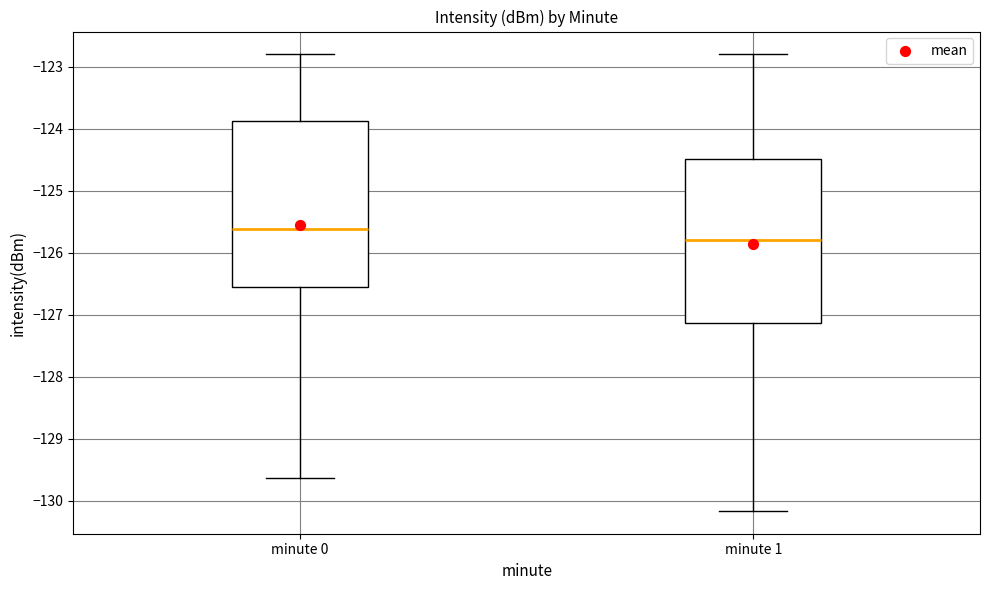

Reading left to right, read every box against the y-axis: the position of its median line, the range the box covers, and the ends of its whiskers. The values are not printed on the chart, so give them approximately, as read against the axis.

minute 0: median -125.6, box -126.6 to -123.9, whiskers -129.6 to -122.8
minute 1: median -125.8, box -127.1 to -124.5, whiskers -130.2 to -122.8